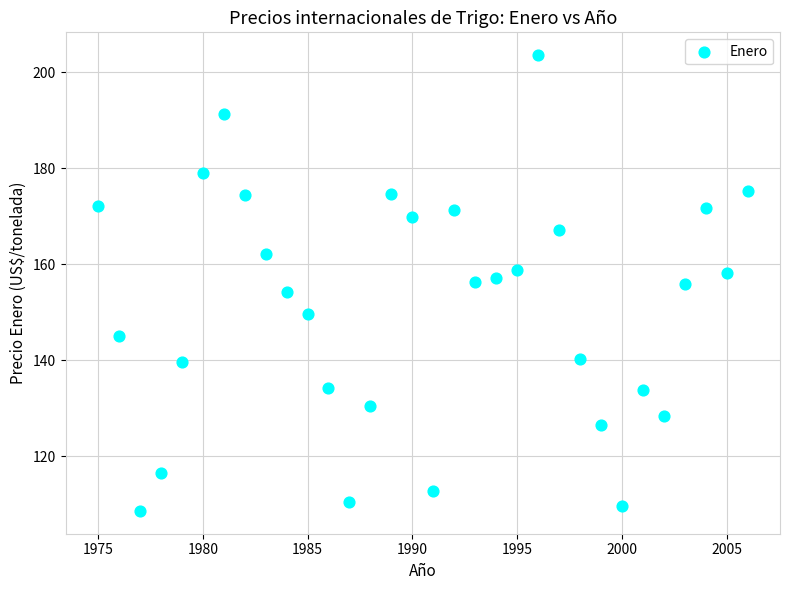

What is the range of X values (max minus min)?

31.0